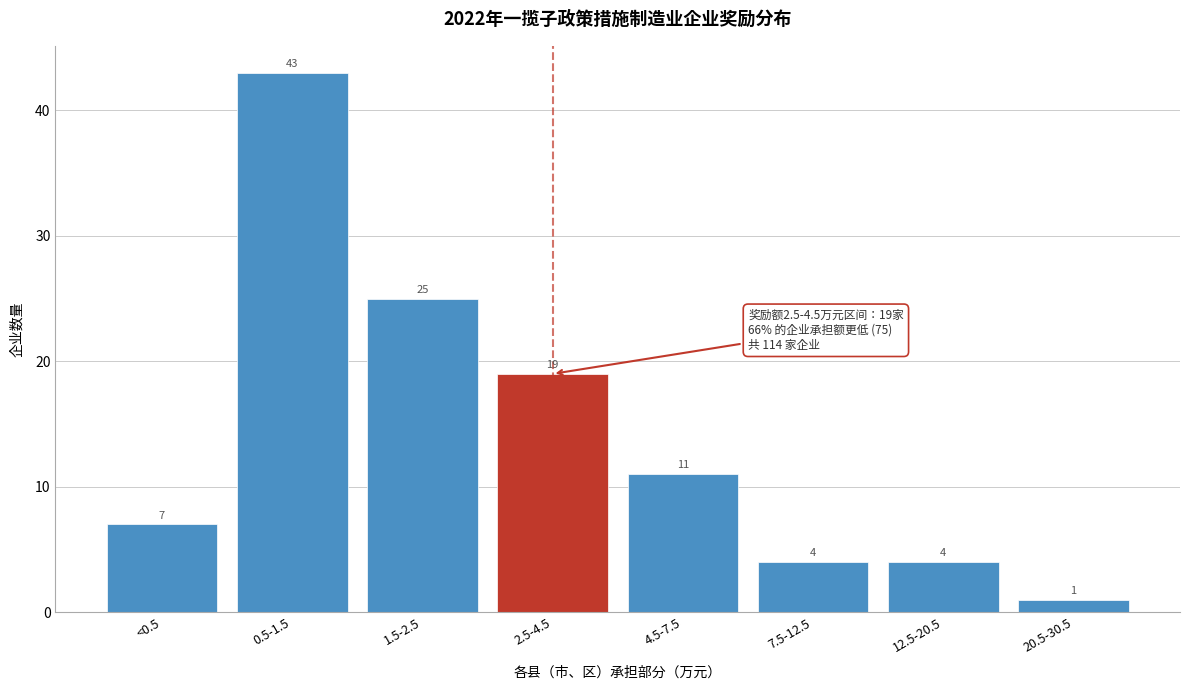

Reading left to right, transcribe all the data shown in this chart.

7	43	25	19	11	4	4	1